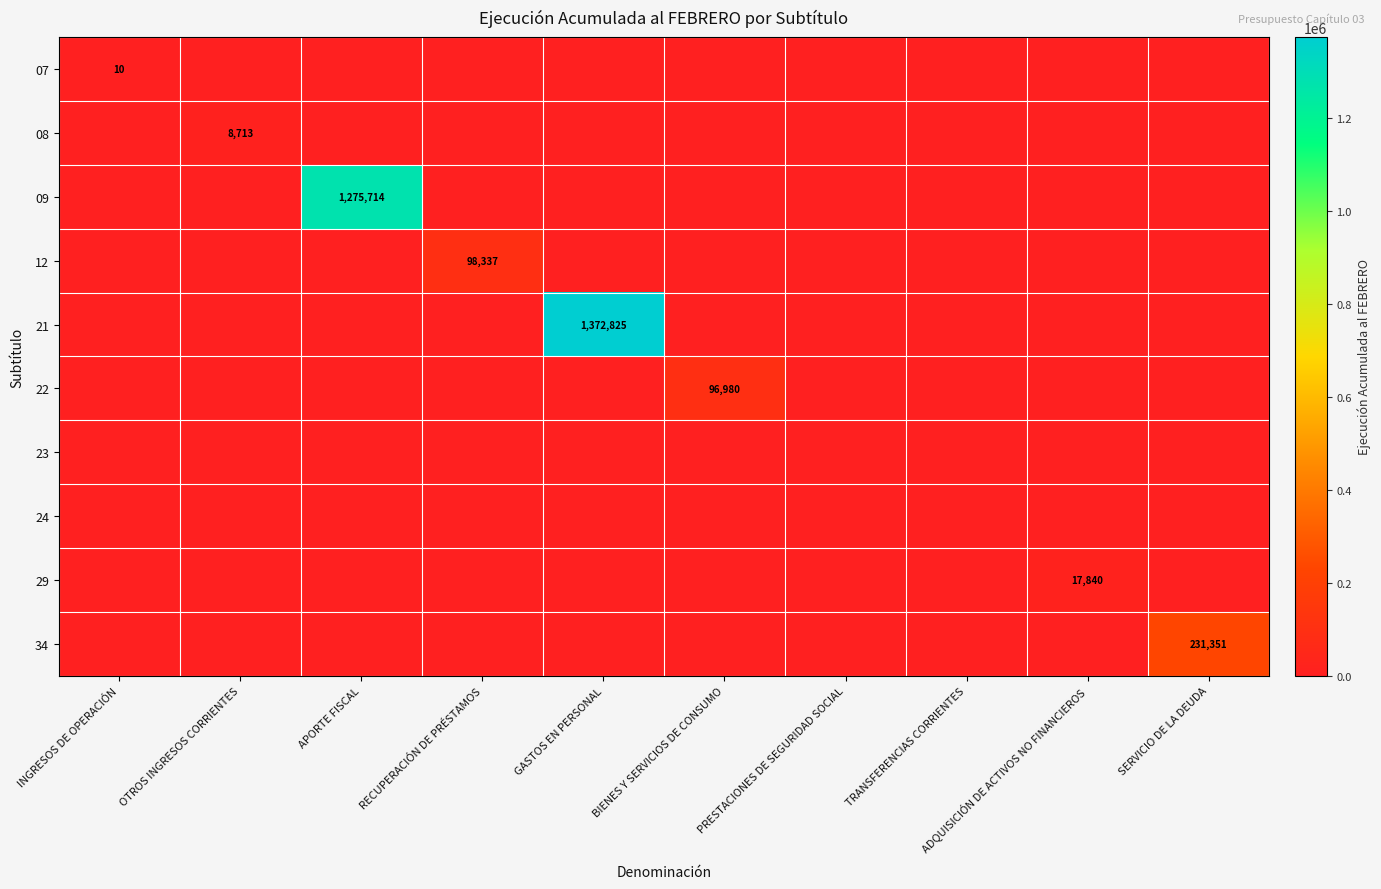

Which series has the largest total across all categories?

21